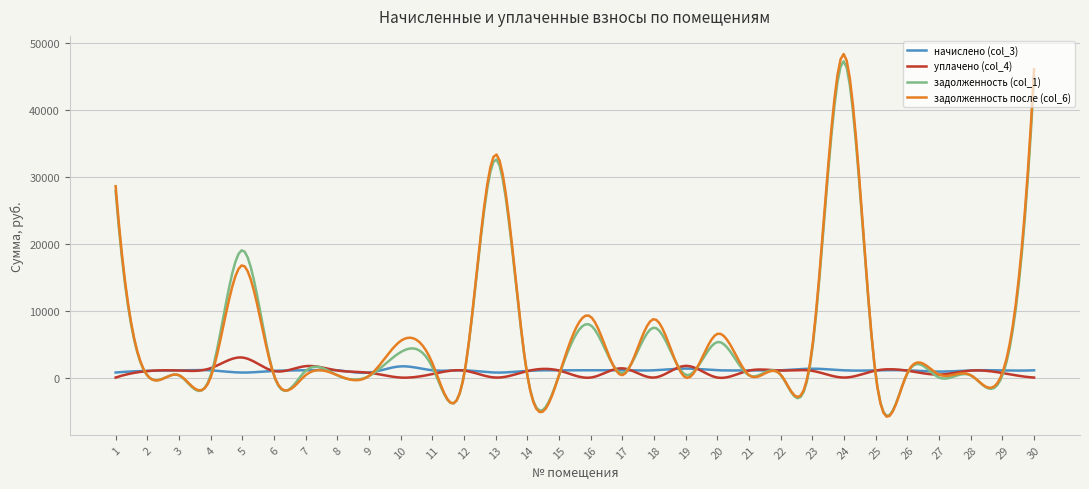

Is this an area chart (filled region under the line)?

No